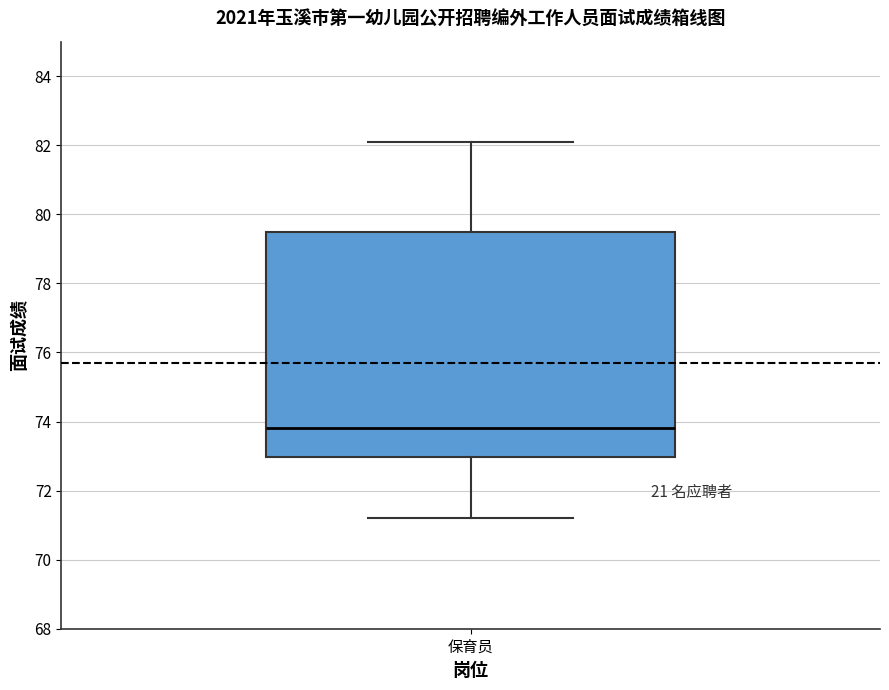

Transcribe this box plot: give where the median line is, the range the box spans, and where the two whiskers end, as read against the y-axis. The values are not printed on the chart, so give them approximately, as read against the axis.

median 73.8, box 73.0 to 79.6, whiskers 71.2 to 82.2